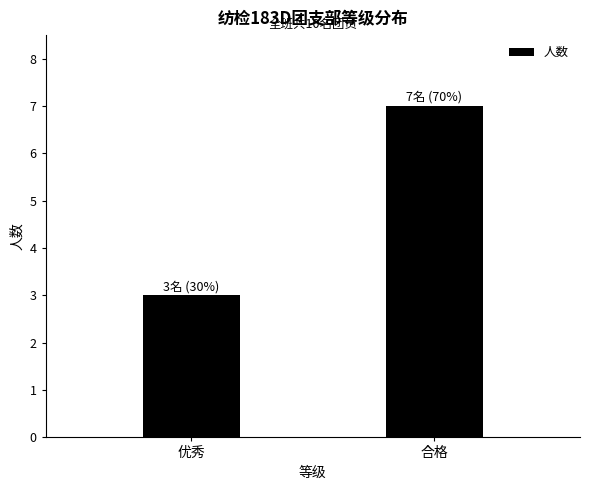

What is the value of the 2nd bar from the left?

7